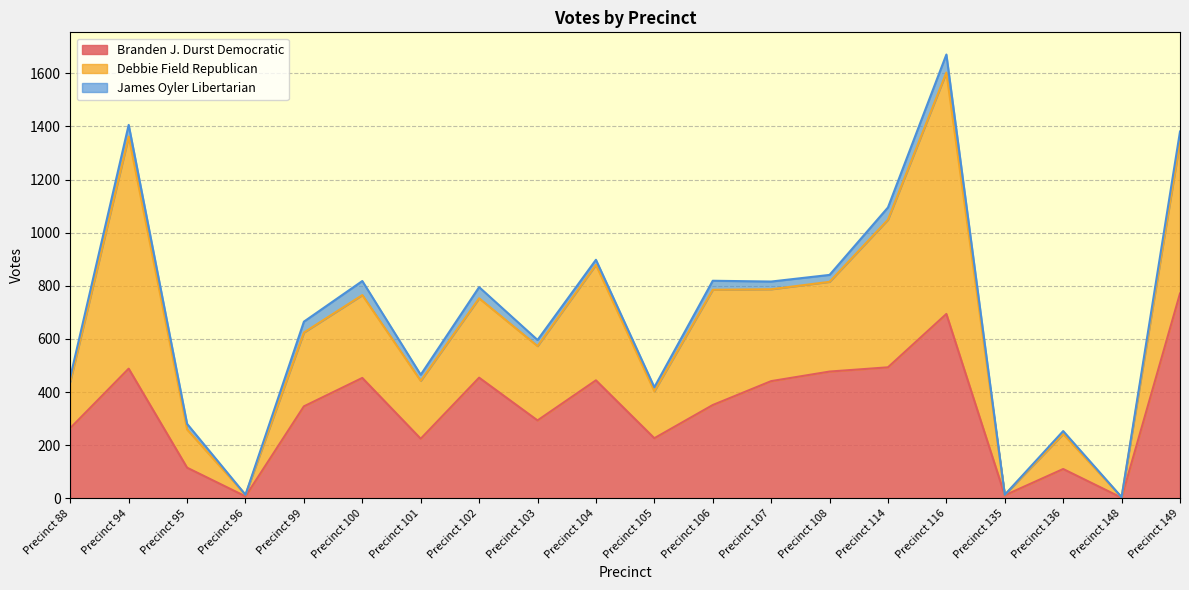

Where is the first local maximum for Branden J. Durst Democratic?

Precinct 94